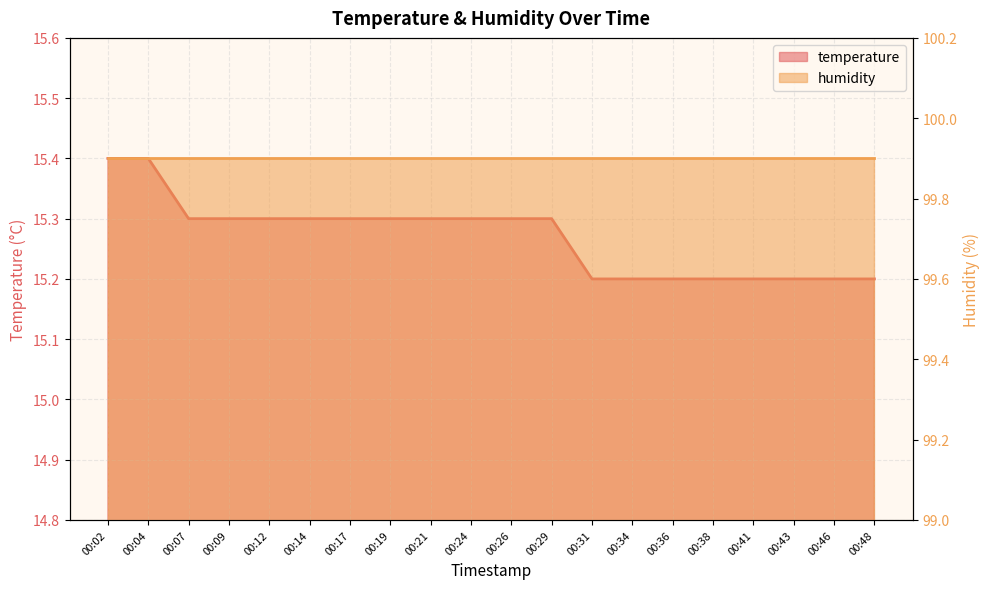

What is the difference between the values at 00:14 and 00:31?

0.1